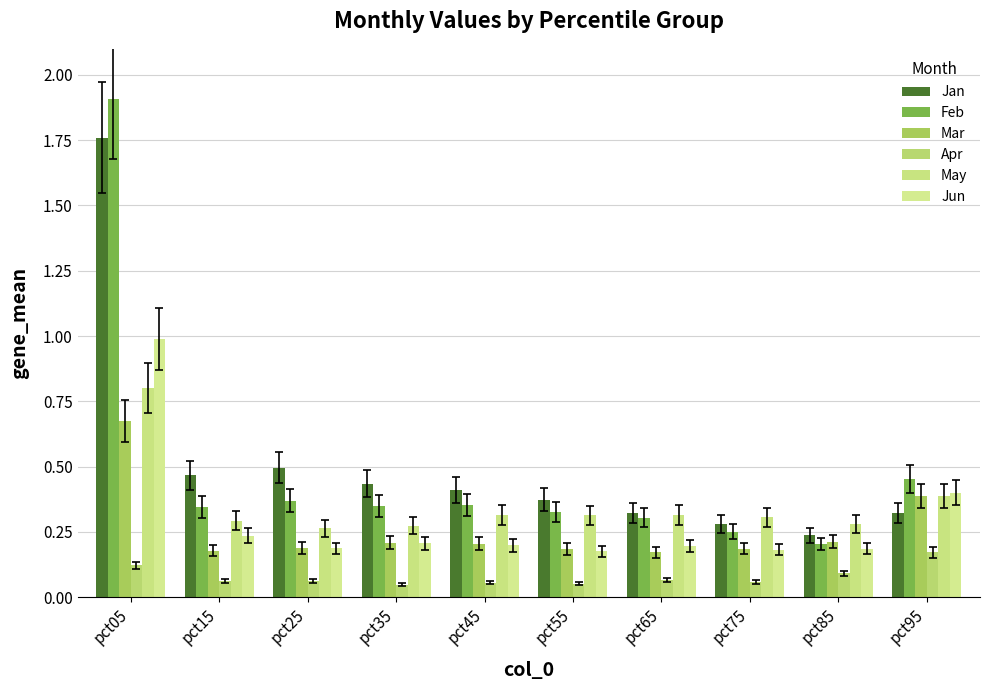

What is the highest value of the Apr series?

0.2